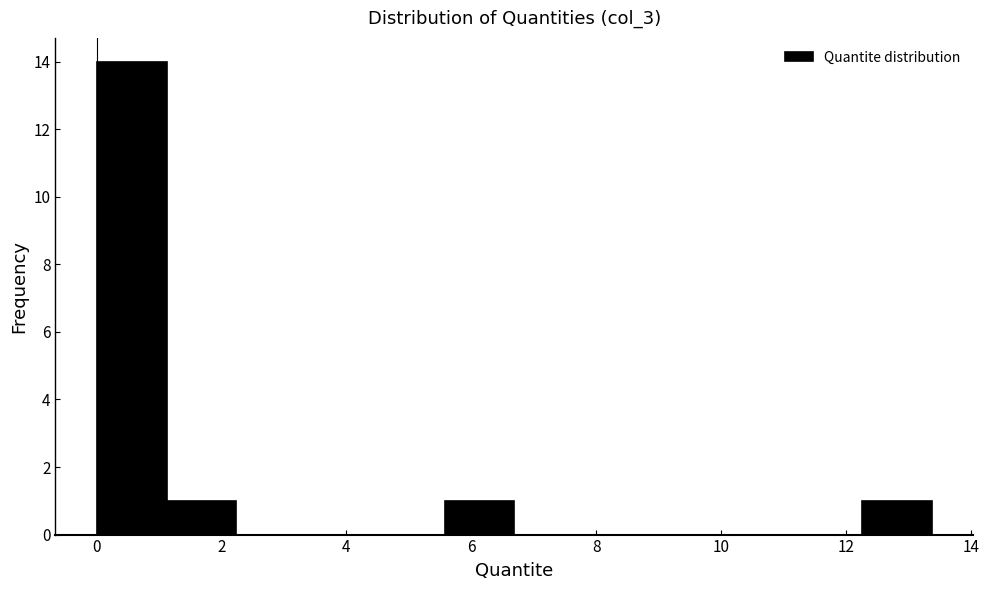

Reading left to right, list every bar in this chart as the range it spans on the x-axis followed by its height. Neither the bar edges nor the heights are printed on the chart, so give them approximately, as read against the axes.

0.0 to 1.2: 14
1.2 to 2.2: 1
2.2 to 3.4: 0
3.4 to 4.4: 0
4.4 to 5.6: 0
5.6 to 6.6: 1
6.6 to 7.8: 0
7.8 to 9.0: 0
9.0 to 10.0: 0
10.0 to 11.2: 0
11.2 to 12.2: 0
12.2 to 13.4: 1